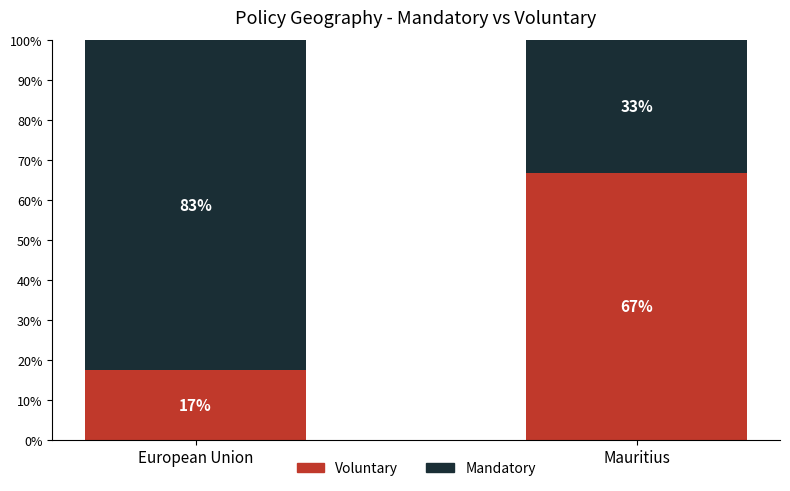

Read the Voluntary value at Mauritius.

66.7